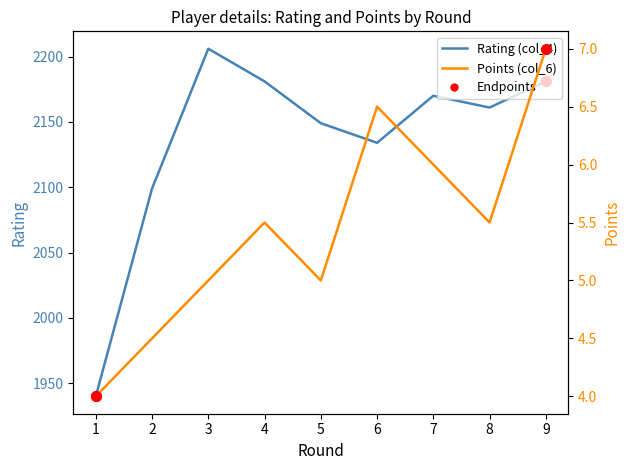

At 8, list the series in order from smallest to largest.

Points (col_6), Rating (col_4)